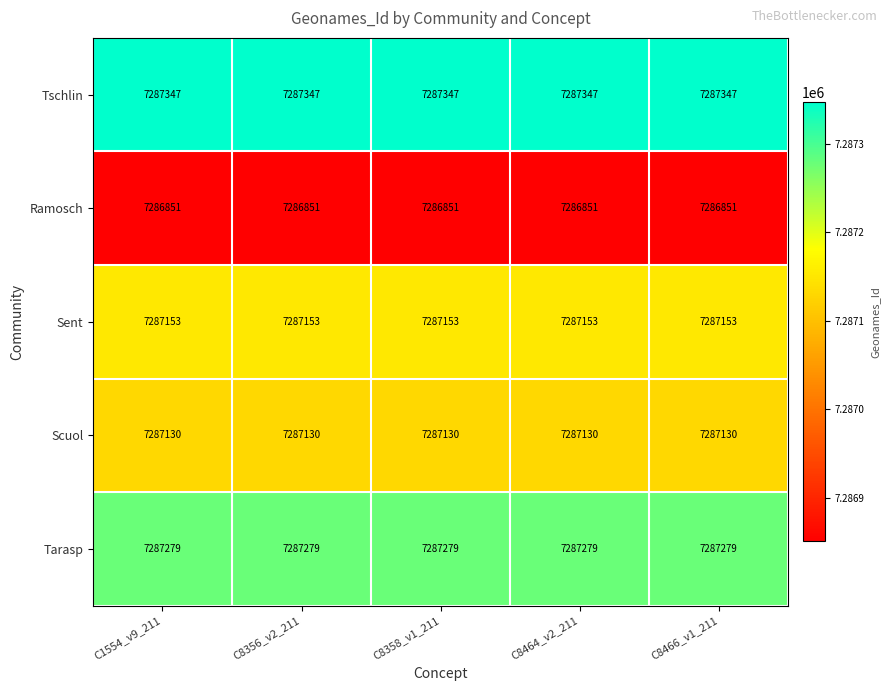

What is the spread (max minus min) of values at C8464_v2_211?

496